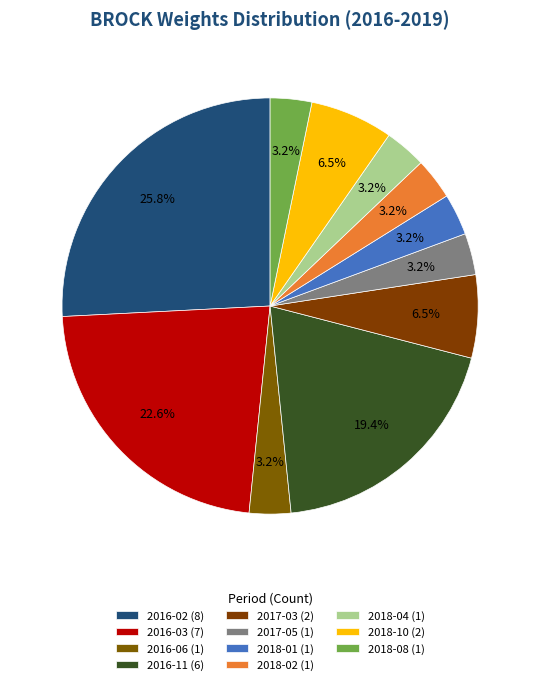

Does 2017-05 represent more than half of the total?

No